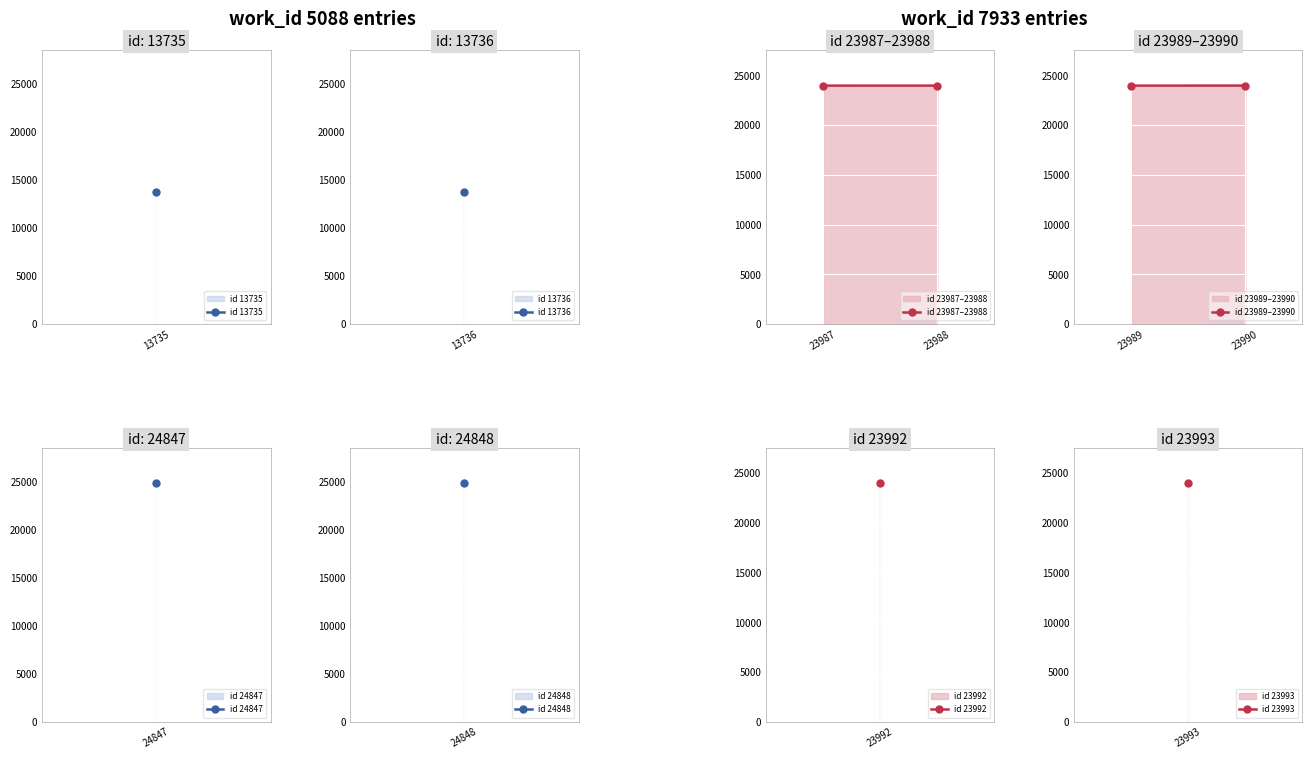

How many values in the id 23987–23988 series are below 23988?

1